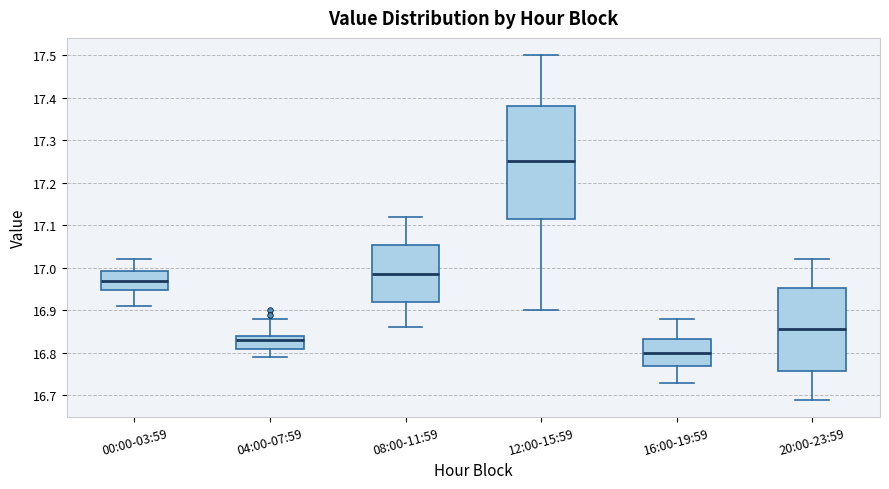

Reading left to right, transcribe this box plot: for each box, give where its median line is, the range the box spans, and where its two whiskers end, as read against the y-axis. The values are not printed on the chart, so give them approximately, as read against the axis.

00:00-03:59: median 16.97, box 16.95 to 16.99, whiskers 16.91 to 17.02
04:00-07:59: median 16.83, box 16.81 to 16.84, whiskers 16.79 to 16.88
08:00-11:59: median 16.99, box 16.92 to 17.05, whiskers 16.86 to 17.12
12:00-15:59: median 17.25, box 17.12 to 17.38, whiskers 16.90 to 17.50
16:00-19:59: median 16.80, box 16.77 to 16.83, whiskers 16.73 to 16.88
20:00-23:59: median 16.86, box 16.76 to 16.95, whiskers 16.69 to 17.02